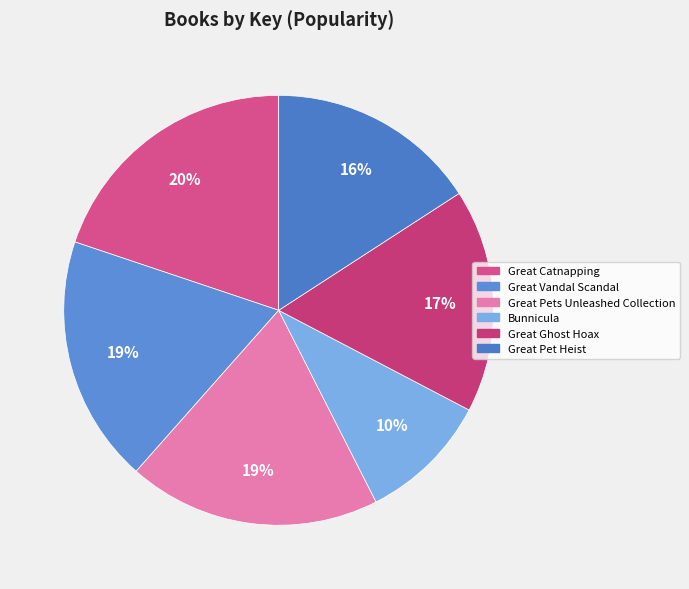

What percentage do Great Ghost Hoax and Great Vandal Scandal together represent?

35.4%